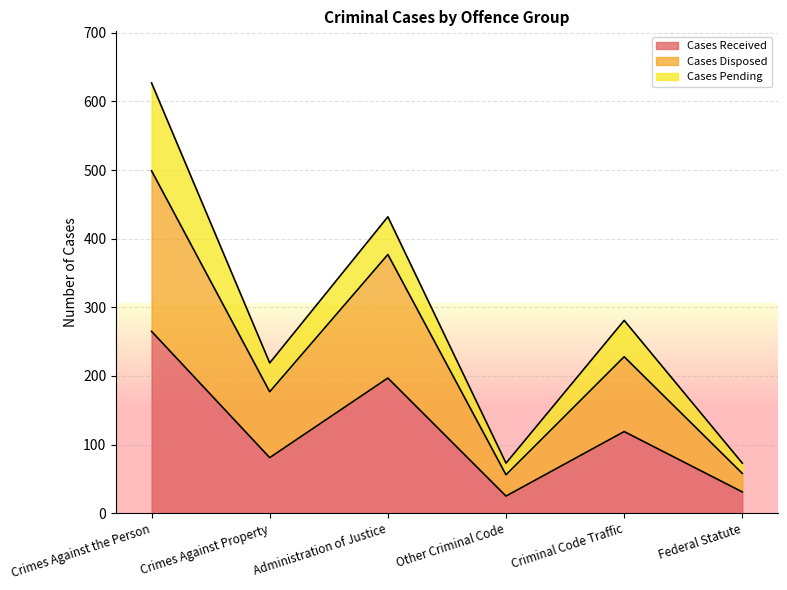

True or false: Cases Received has a value of 464 at Crimes Against the Person.

False